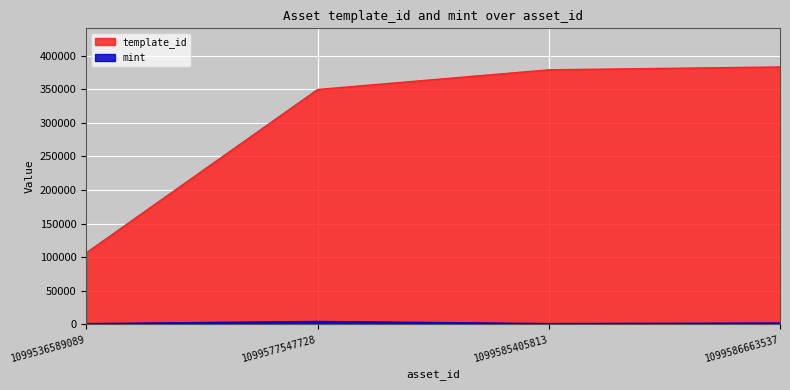

True or false: template_id and mint cross at least once.

False